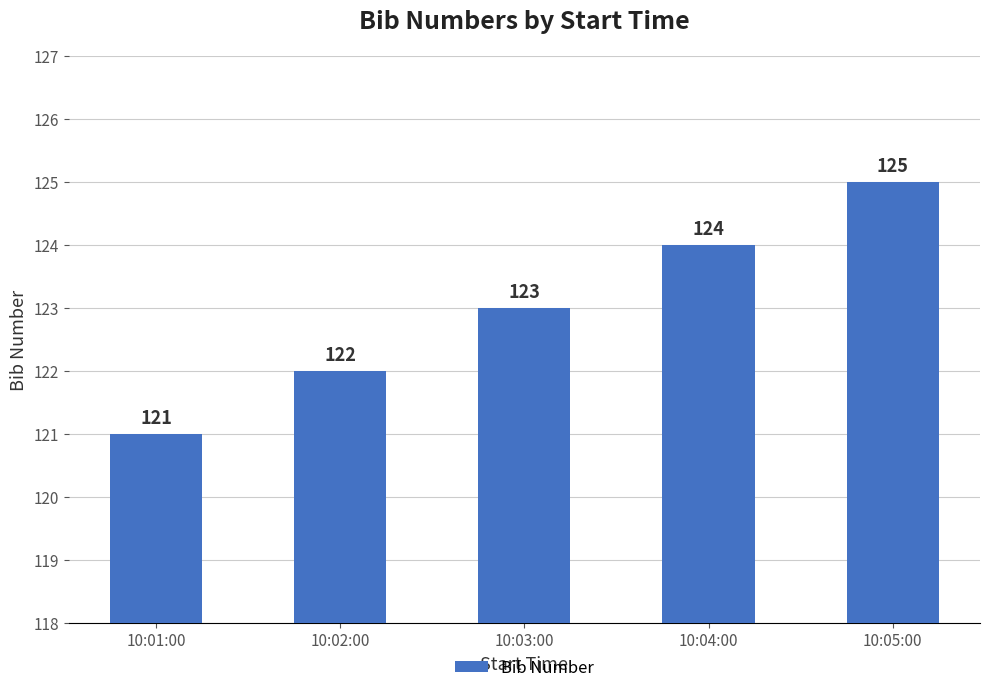

How many data points does each series have?

5